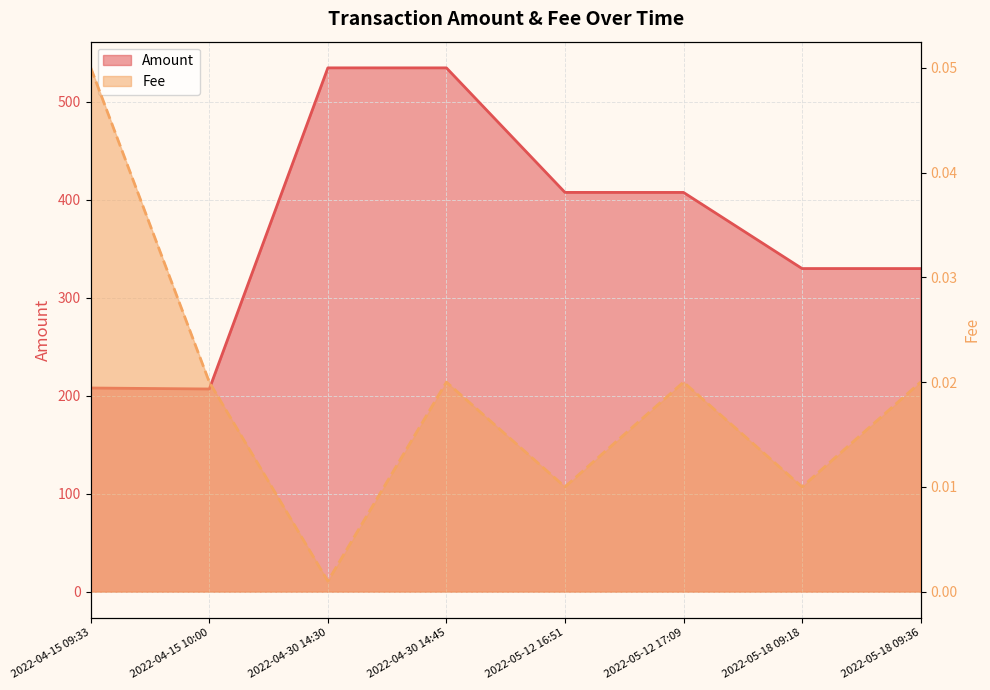

Between 2022-04-30 14:30 and 2022-05-18 09:36, which series saw the biggest shift?

Amount